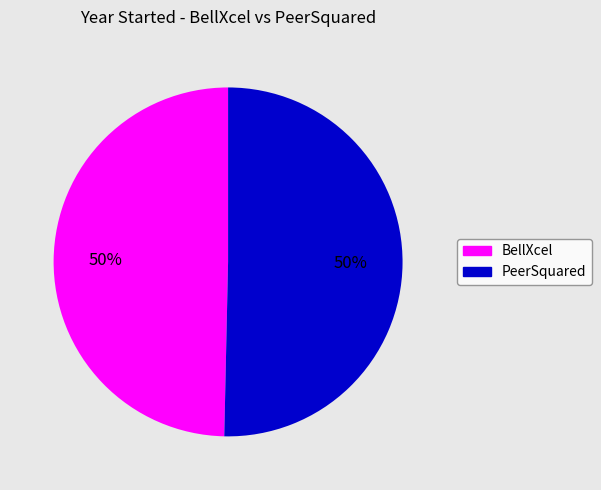

Combined, do PeerSquared and BellXcel account for over 50%?

Yes